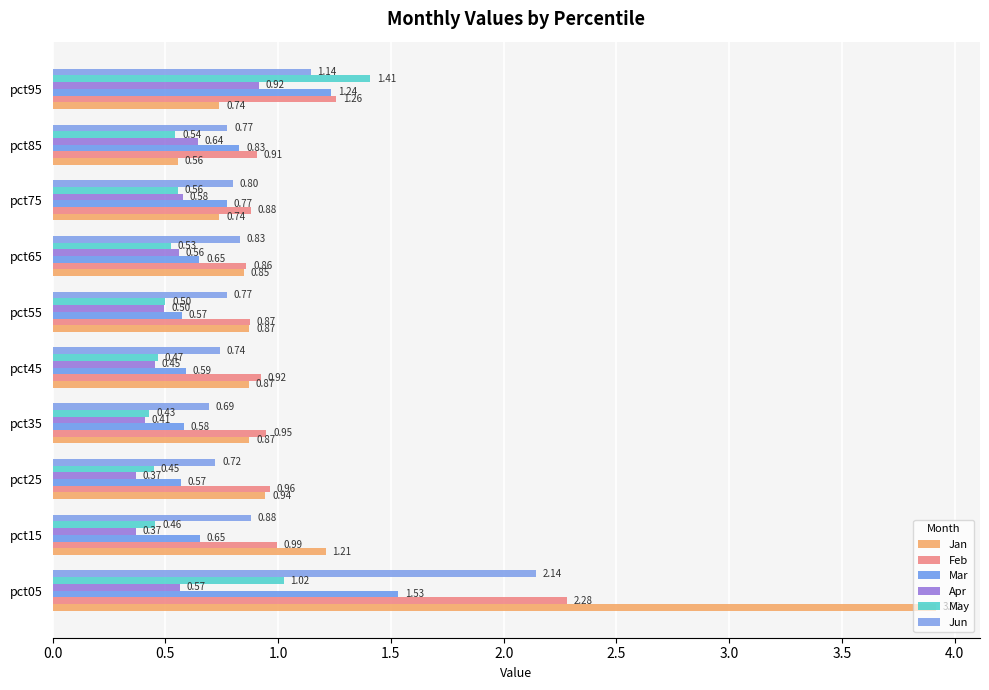

How many distinct data groups are displayed?

6